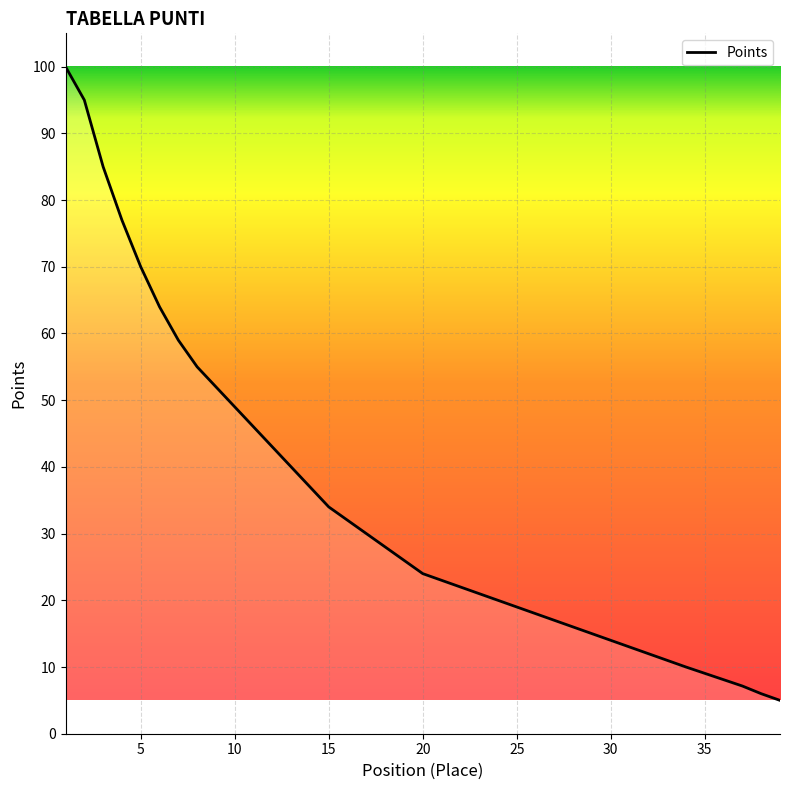

What is the minimum value shown in the chart?

5.0